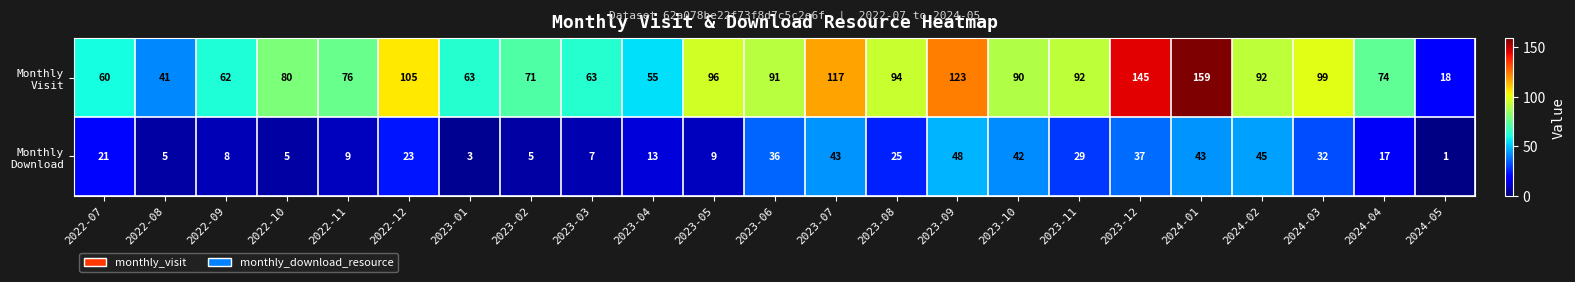

Count the number of data series in this chart.

2